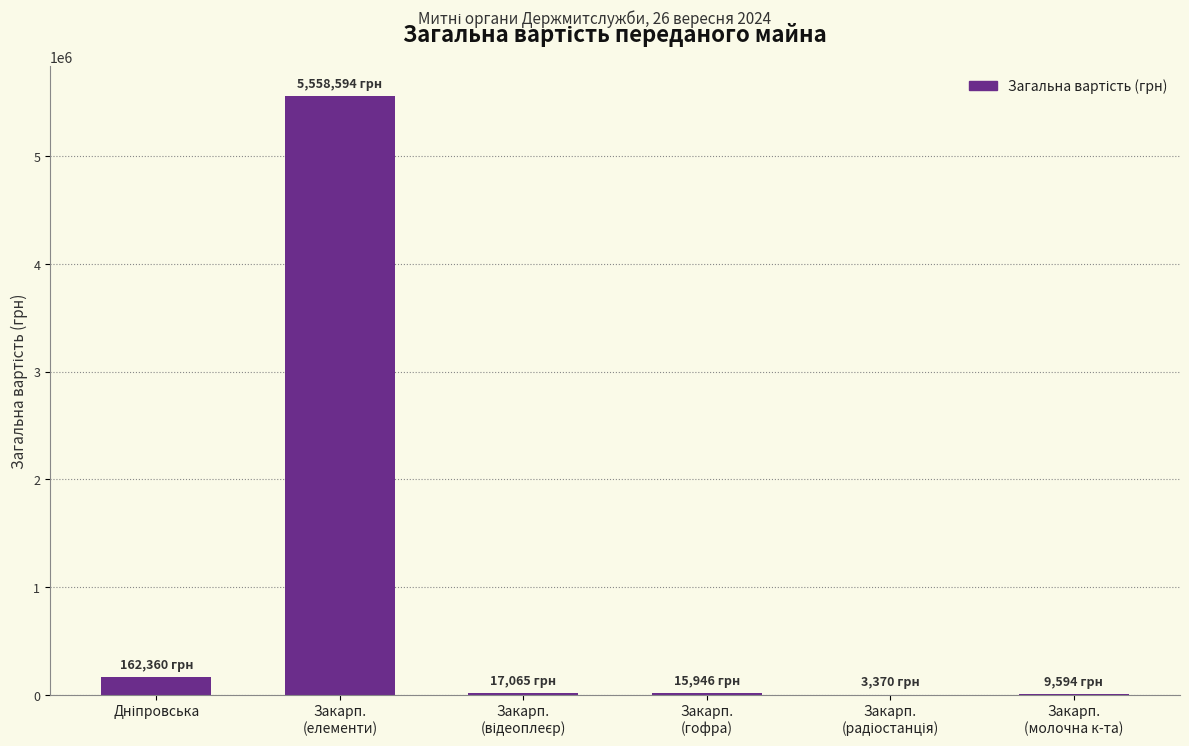

Are the bars grouped side by side (vs. stacked)?

No